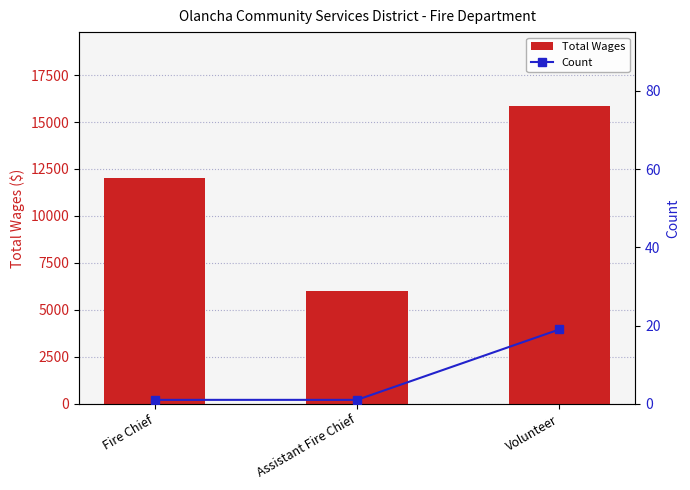

What is the average value of the Total Wages series?

11277